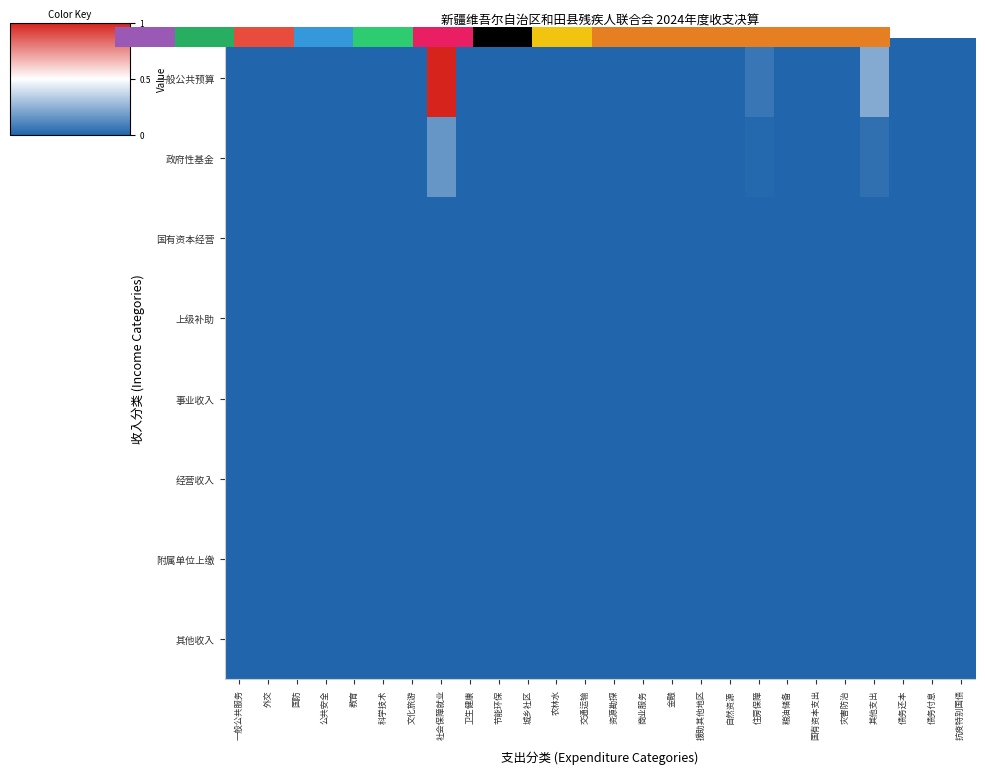

How many data points does each series have?

26